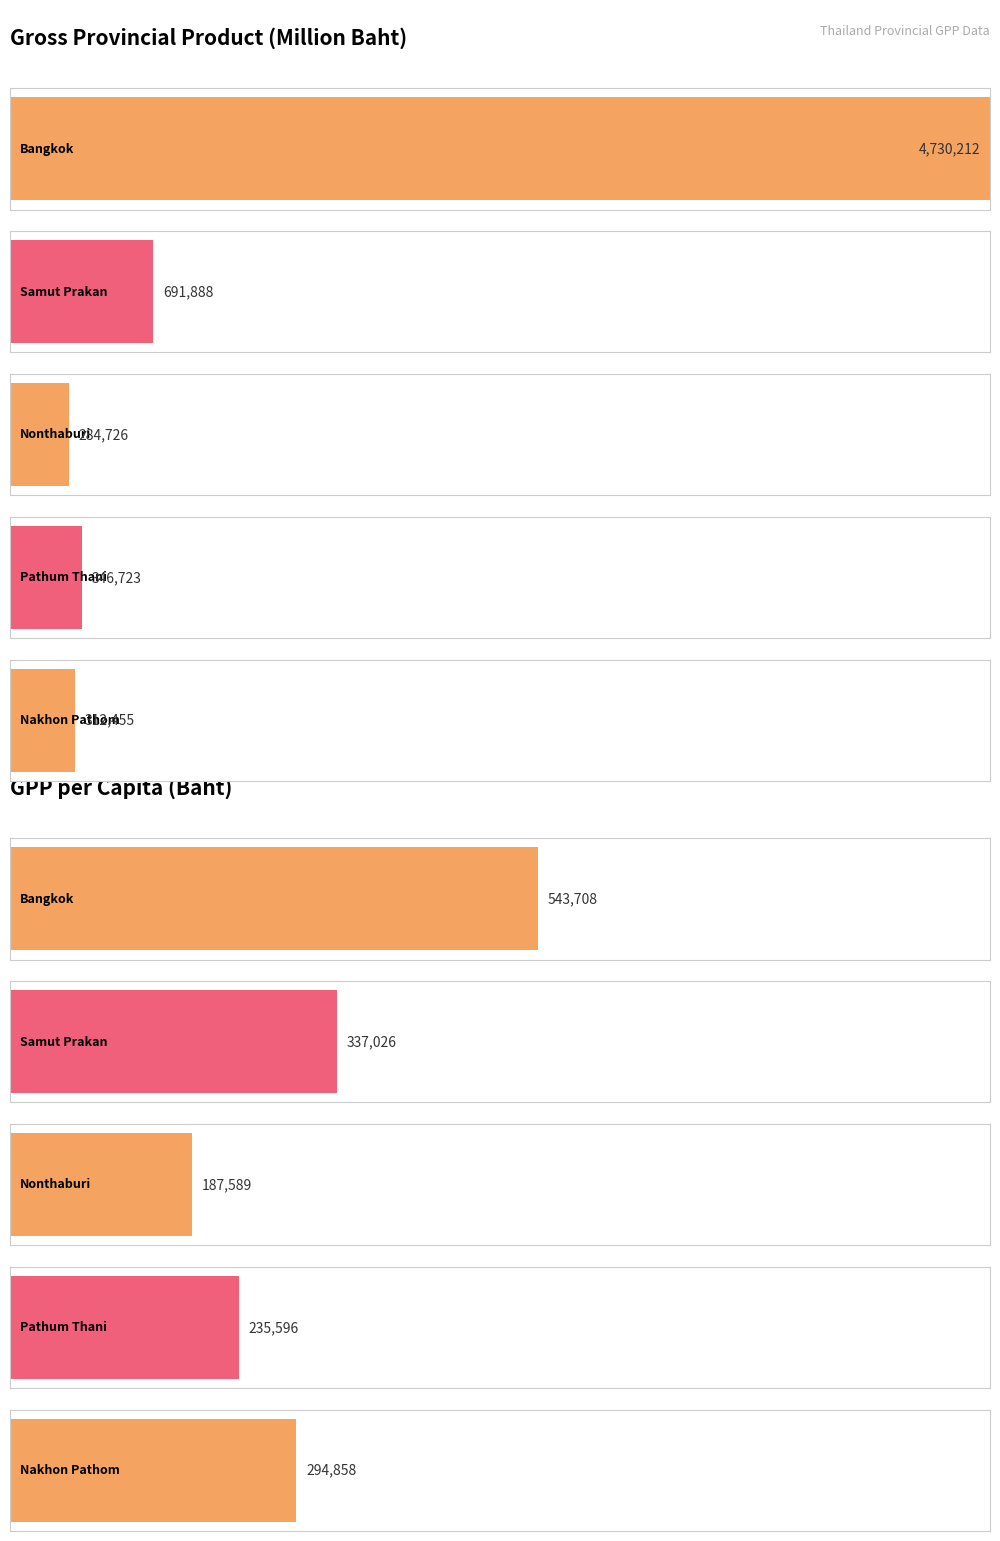

What is the minimum value for GPP (Million Baht)?

284726